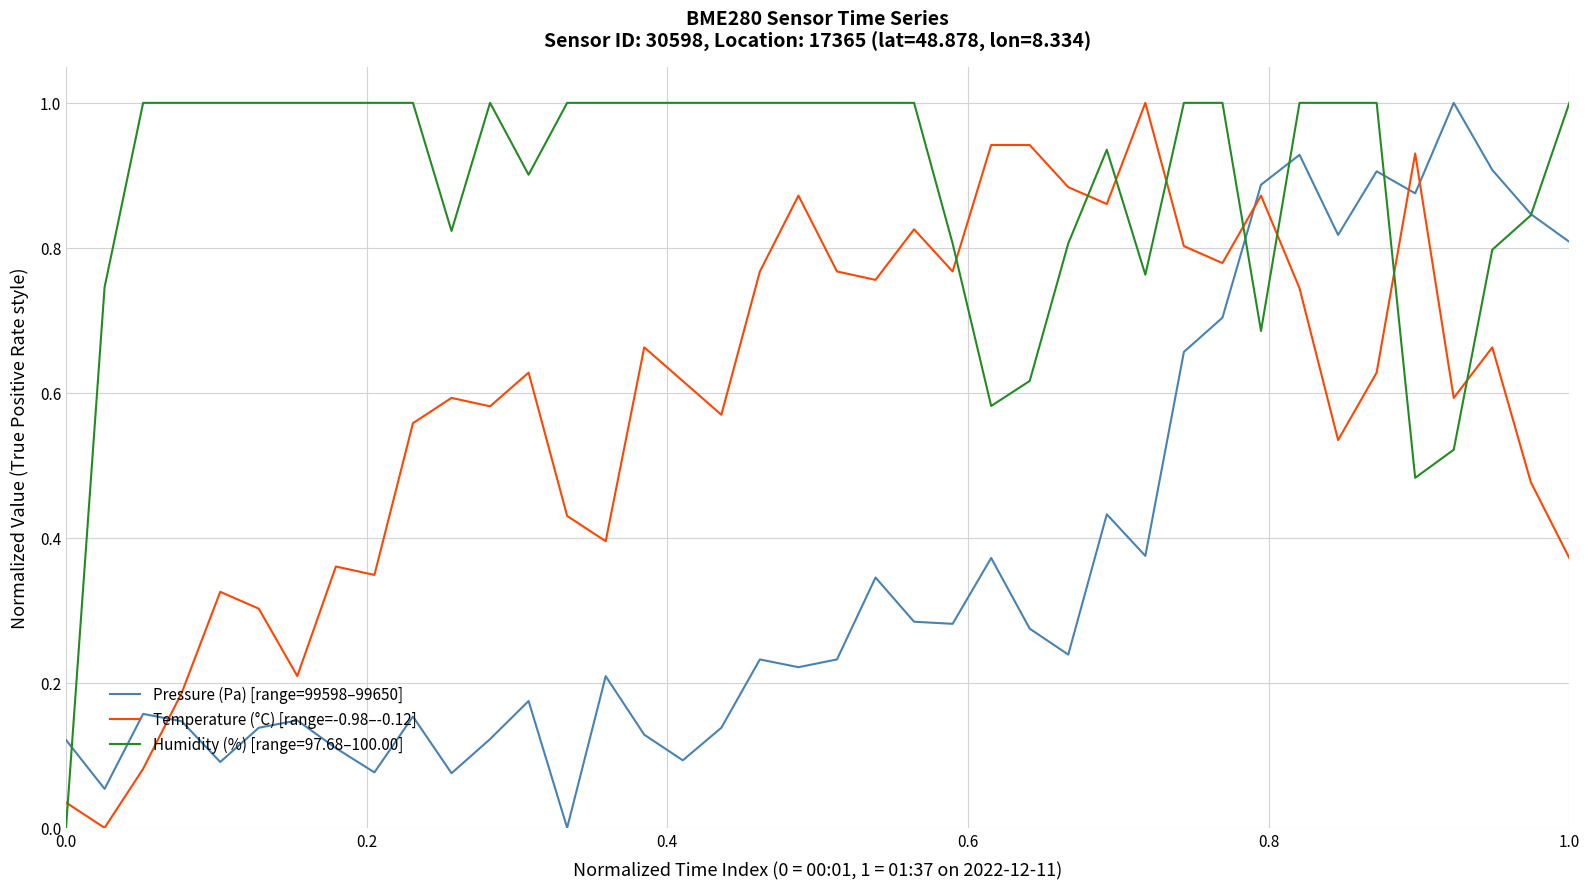

What is the maximum value for Humidity (%) [range=97.68–100.00]?

1.0